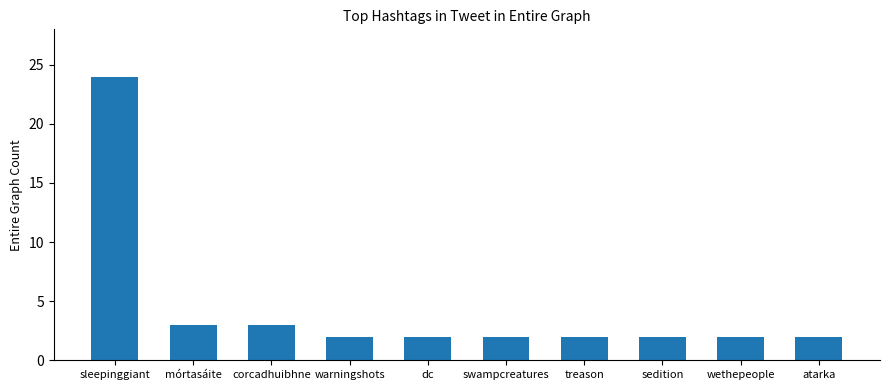

Approximately how many times larger is the value at treason compared to atarka?

1.0